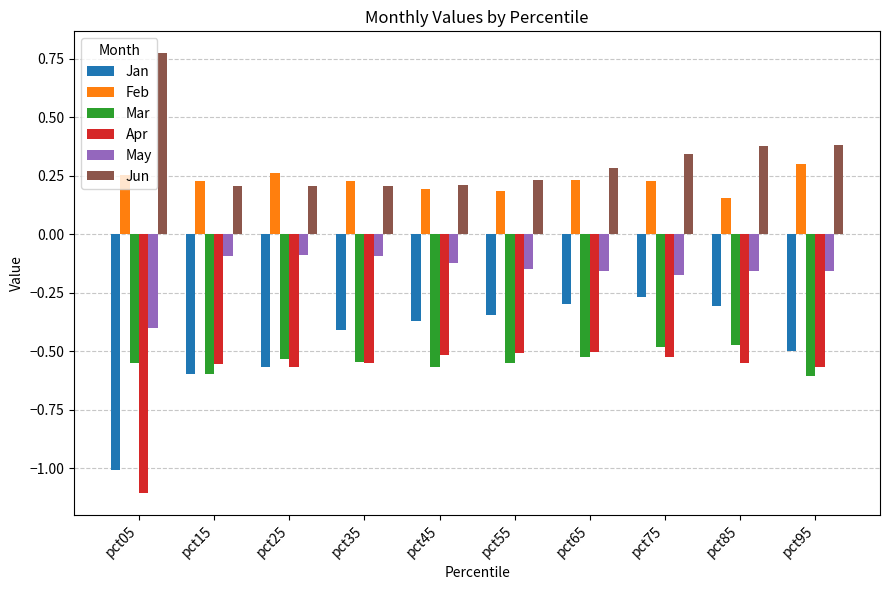

Rank the series at pct05 from highest to lowest value.

Jun, Feb, May, Mar, Jan, Apr